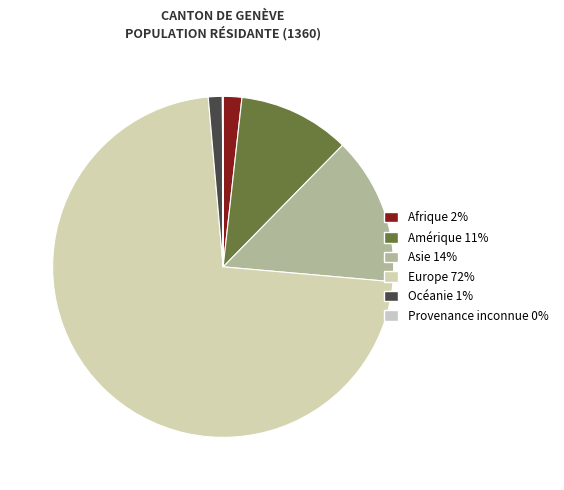

The Afrique slice represents 1% of the pie. True or false?

False